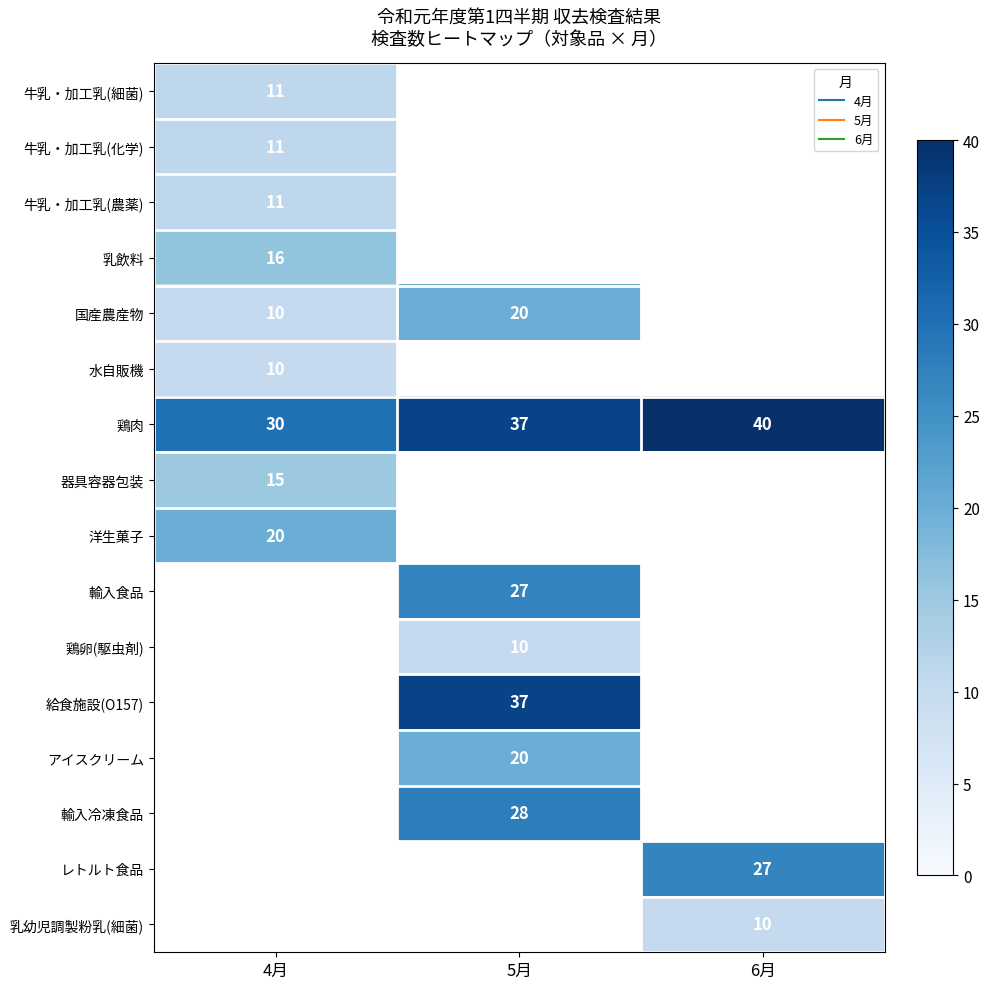

At which category does the chart reach its minimum across all series?

4月